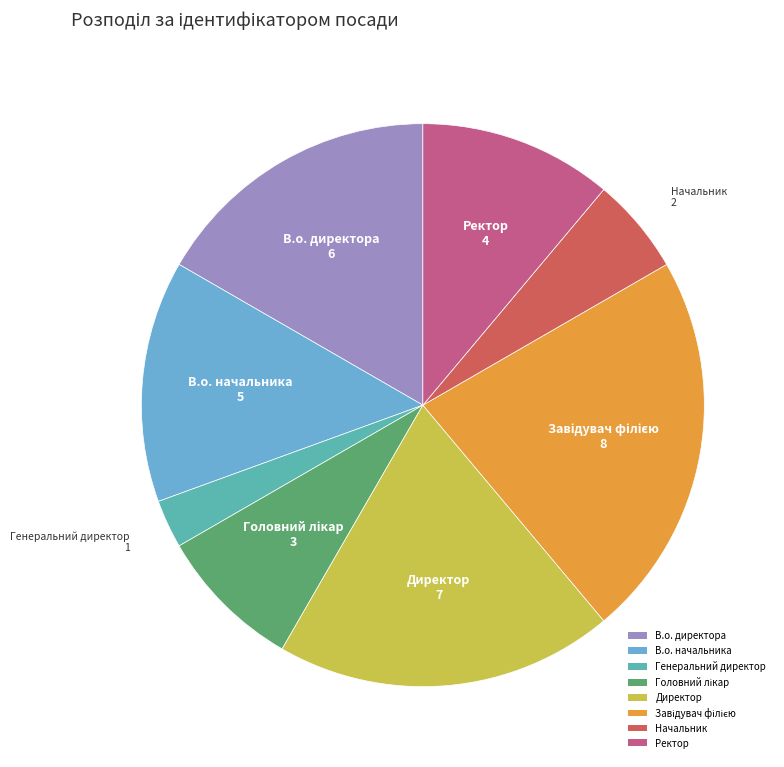

Does any single category account for the majority?

No